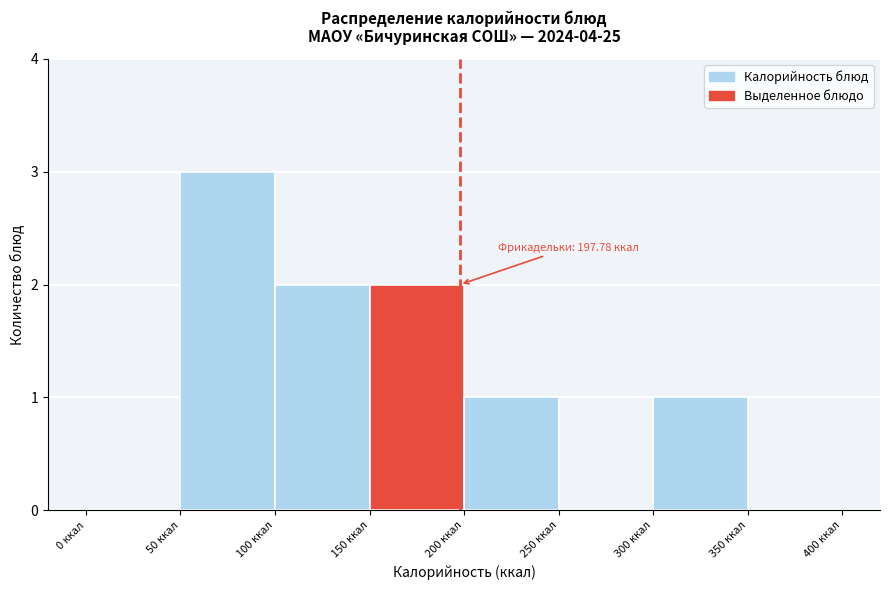

Which range on the x-axis has the tallest bar?

50 to 100